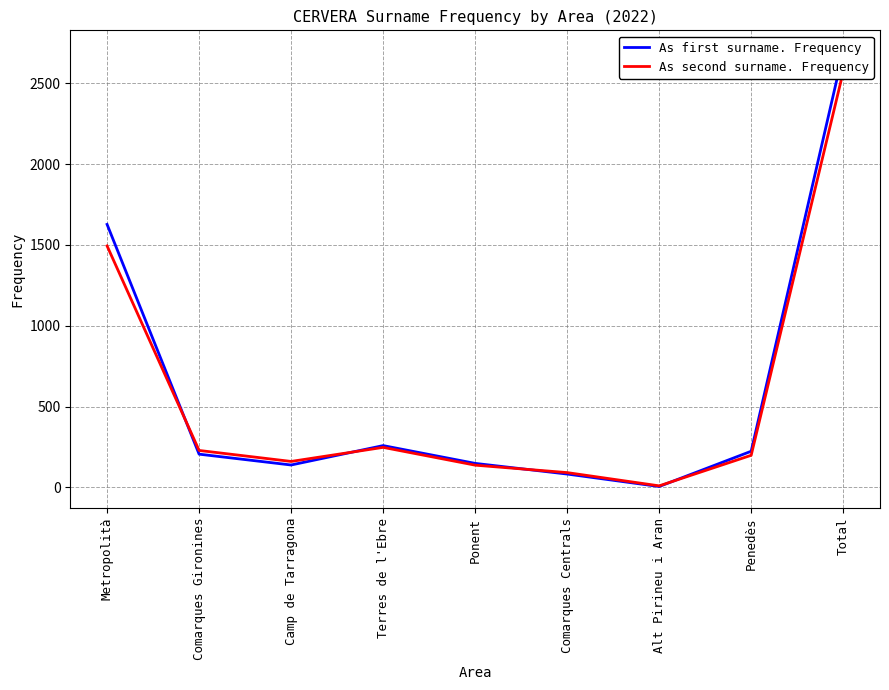

What position from the right is Camp de Tarragona?

7